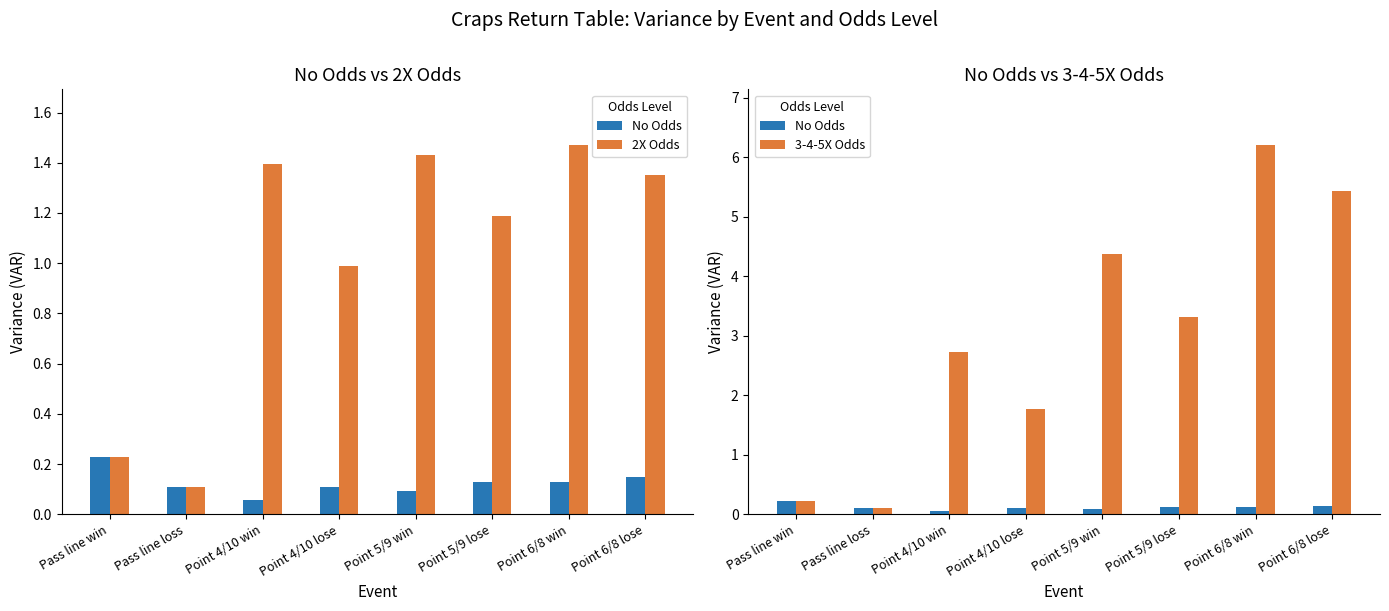

What is the value of the No Odds bar at the 4th from the left?

0.1